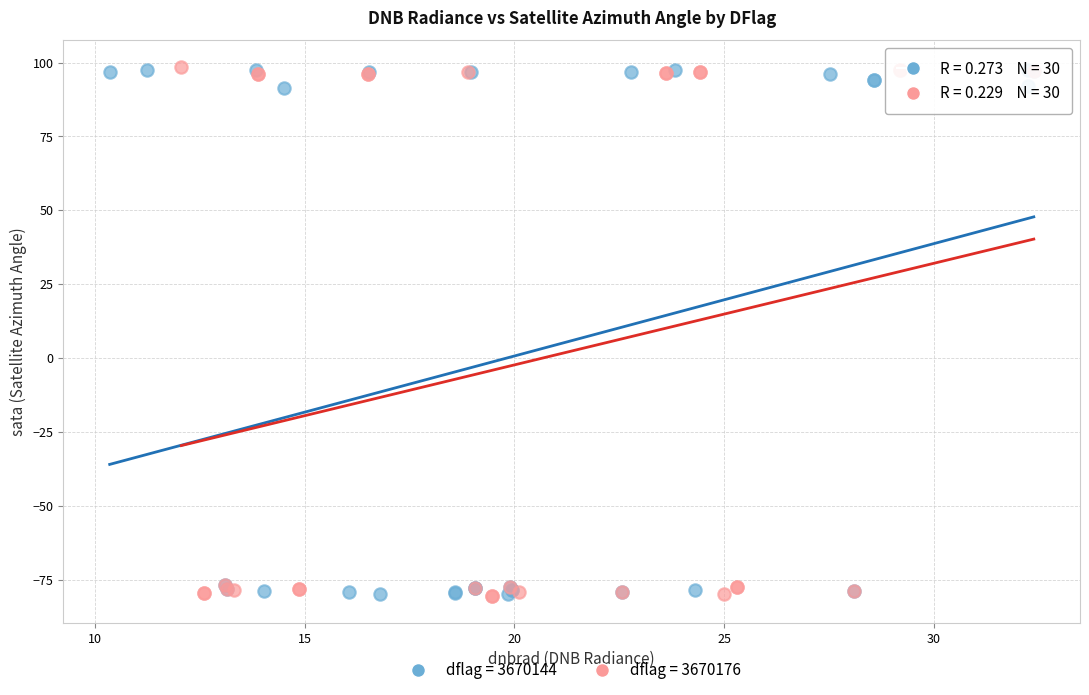

What are all the series names shown in the legend?

dflag = 3670144, dflag = 3670176